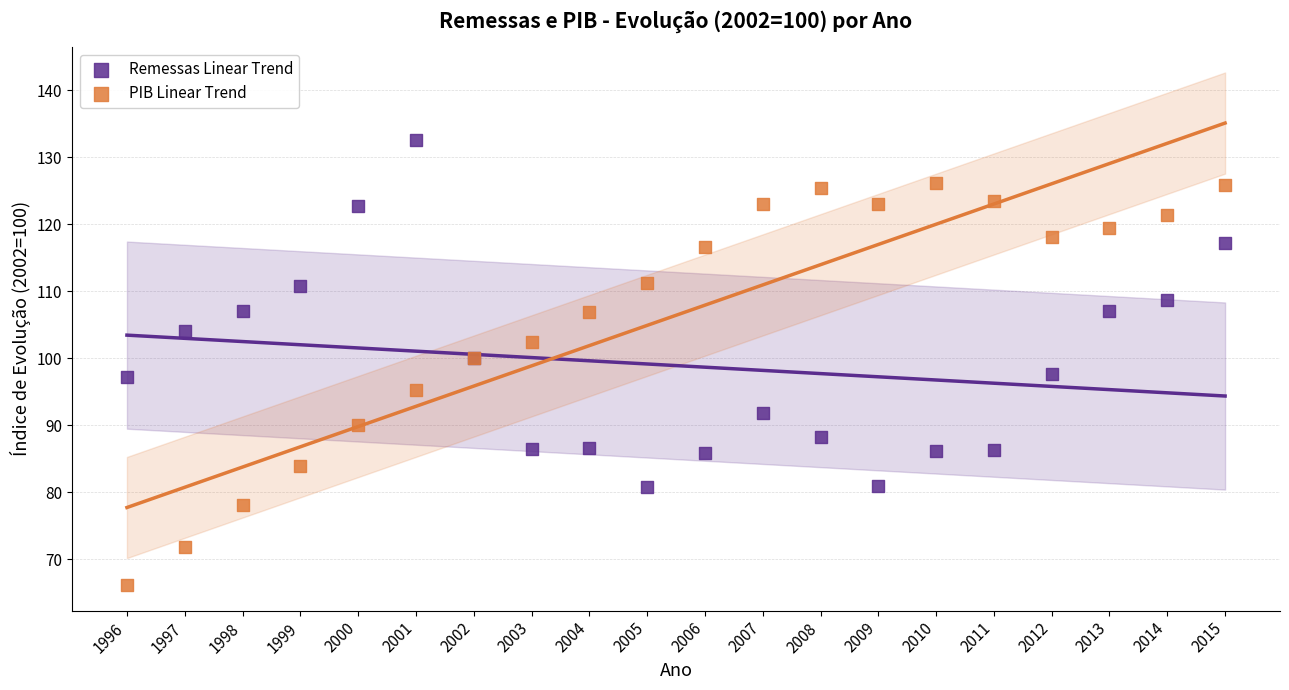

Which series has the largest Y range (max minus min)?

PIB Linear Trend